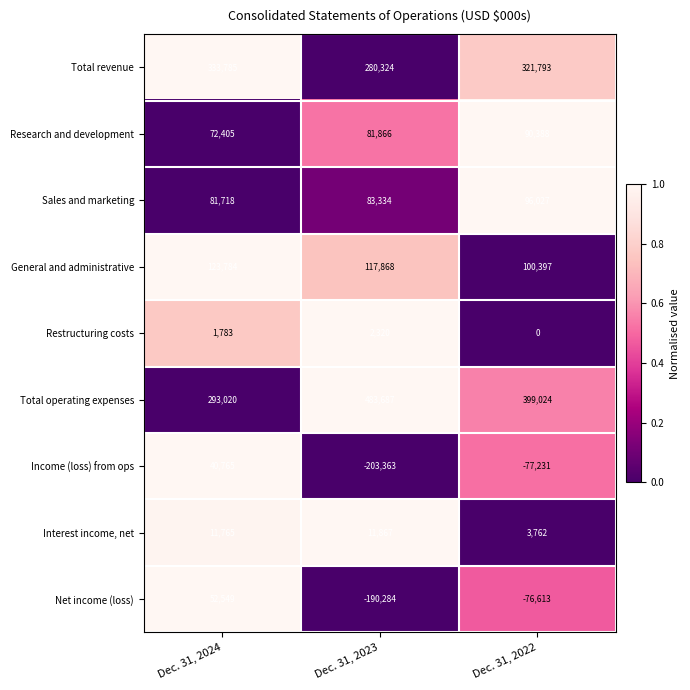

What is the difference between the second highest and minimum values in the Interest income, net series?

8003